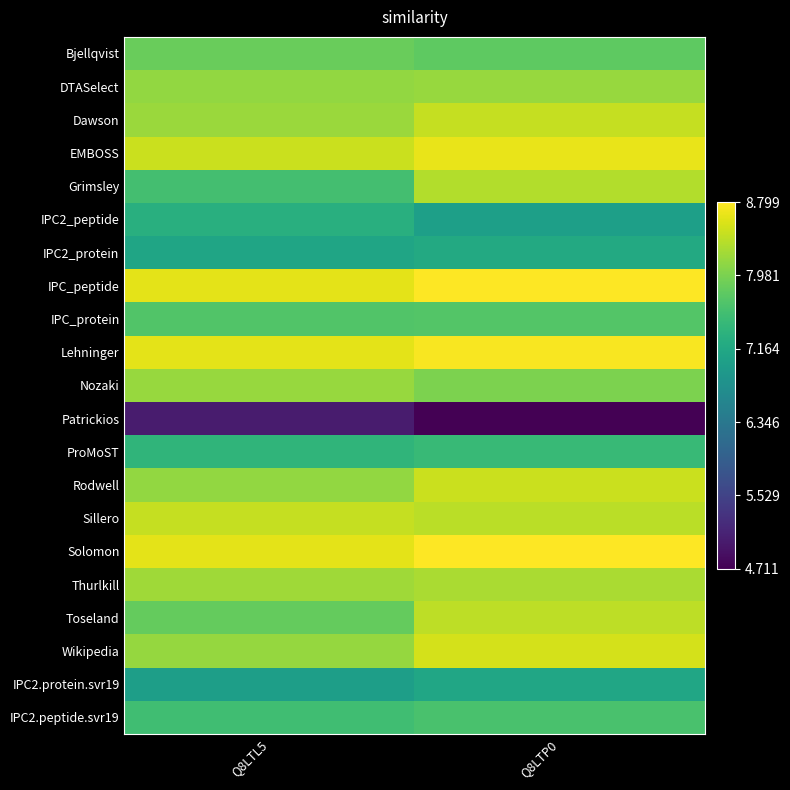

Reading left to right, list all the values displayed in this chart.

Bjellqvist: Q8LTL5=7.9	Q8LTP0=7.8
DTASelect: Q8LTL5=8.1	Q8LTP0=8.2
Dawson: Q8LTL5=8.2	Q8LTP0=8.4
EMBOSS: Q8LTL5=8.5	Q8LTP0=8.7
Grimsley: Q8LTL5=7.6	Q8LTP0=8.3
IPC2_peptide: Q8LTL5=7.3	Q8LTP0=7.0
IPC2_protein: Q8LTL5=7.1	Q8LTP0=7.2
IPC_peptide: Q8LTL5=8.6	Q8LTP0=8.8
IPC_protein: Q8LTL5=7.7	Q8LTP0=7.7
Lehninger: Q8LTL5=8.6	Q8LTP0=8.8
Nozaki: Q8LTL5=8.2	Q8LTP0=8.0
Patrickios: Q8LTL5=5.0	Q8LTP0=4.7
ProMoST: Q8LTL5=7.4	Q8LTP0=7.5
Rodwell: Q8LTL5=8.1	Q8LTP0=8.5
Sillero: Q8LTL5=8.4	Q8LTP0=8.4
Solomon: Q8LTL5=8.6	Q8LTP0=8.8
Thurlkill: Q8LTL5=8.2	Q8LTP0=8.3
Toseland: Q8LTL5=7.8	Q8LTP0=8.4
Wikipedia: Q8LTL5=8.2	Q8LTP0=8.5
IPC2.protein.svr19: Q8LTL5=7.0	Q8LTP0=7.1
IPC2.peptide.svr19: Q8LTL5=7.5	Q8LTP0=7.6